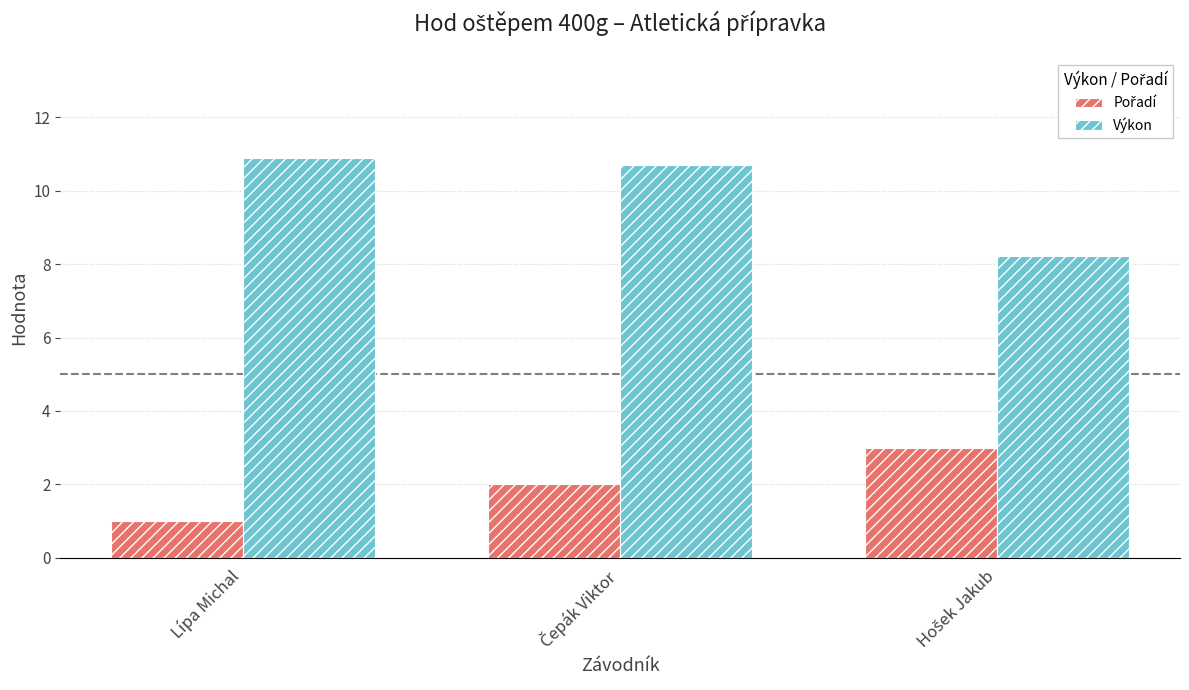

What is the value of the Výkon bar at the 3rd from the left?

8.2